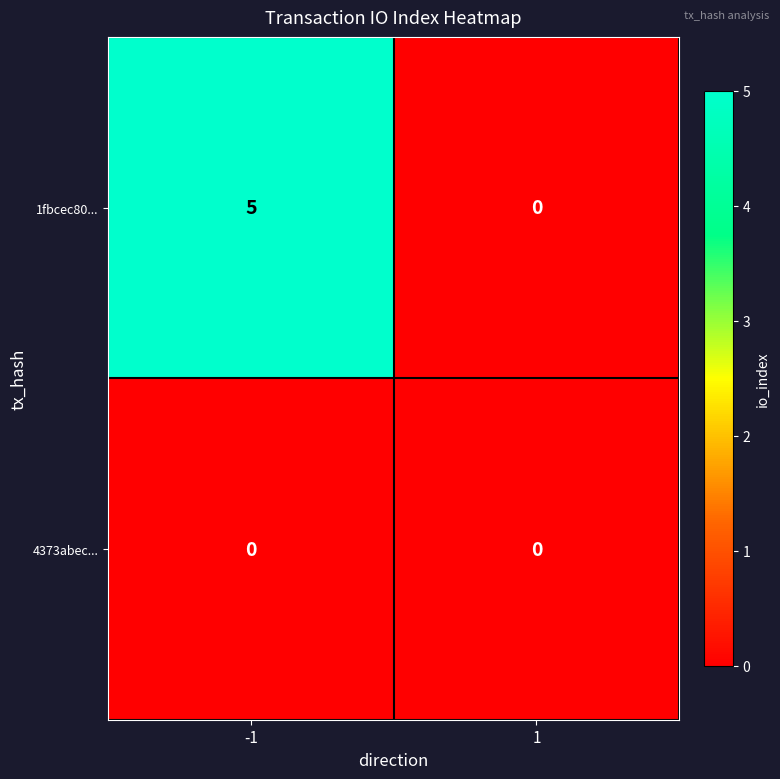

What is the approximate value of 1fbcec80... at -1?

5